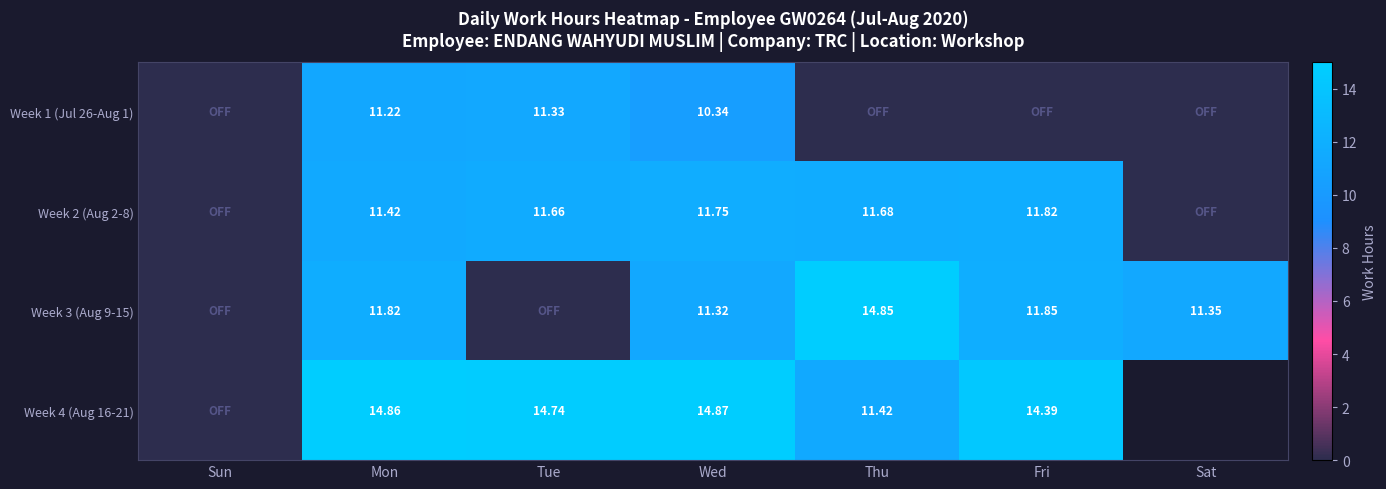

Is it true that Week 3 (Aug 9-15) equals 7.4 at Wed?

False